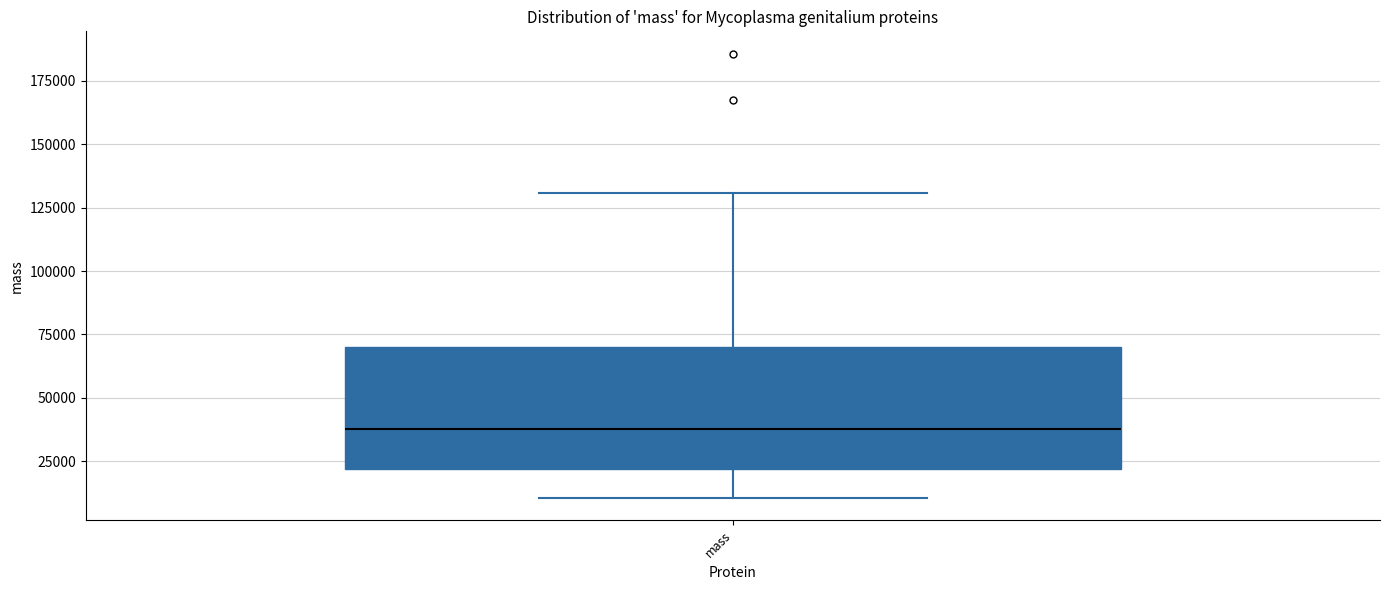

Read this box plot against the y-axis: the position of the median line, the range covered by the box, and the ends of both whiskers. The values are not printed on the chart, so give them approximately, as read against the axis.

median 40000, box 20000 to 70000, whiskers 10000 to 130000